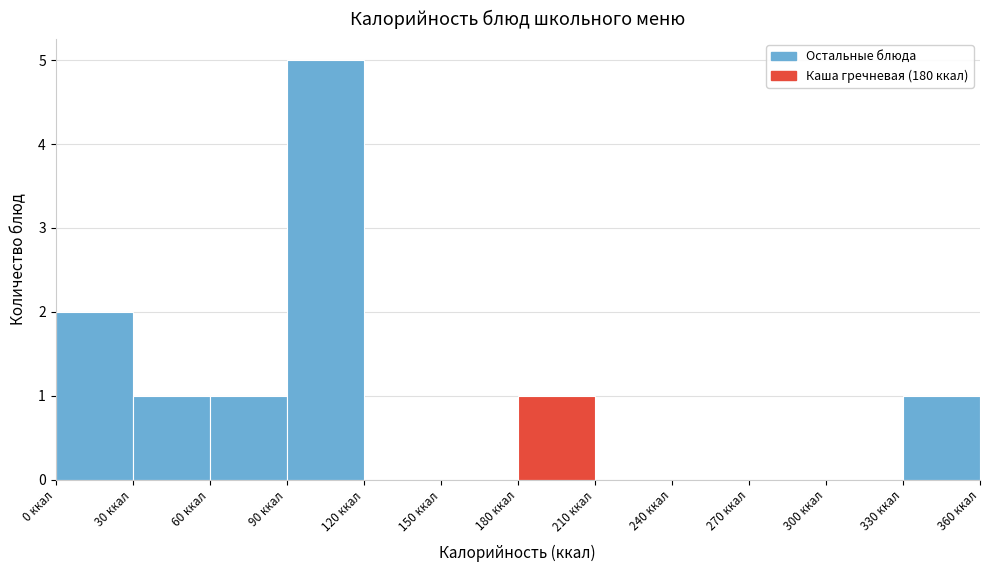

What is the height of the bar covering 30 to 60 on the x-axis? The values are not printed on the chart, so give them approximately, as read against the axis.

1